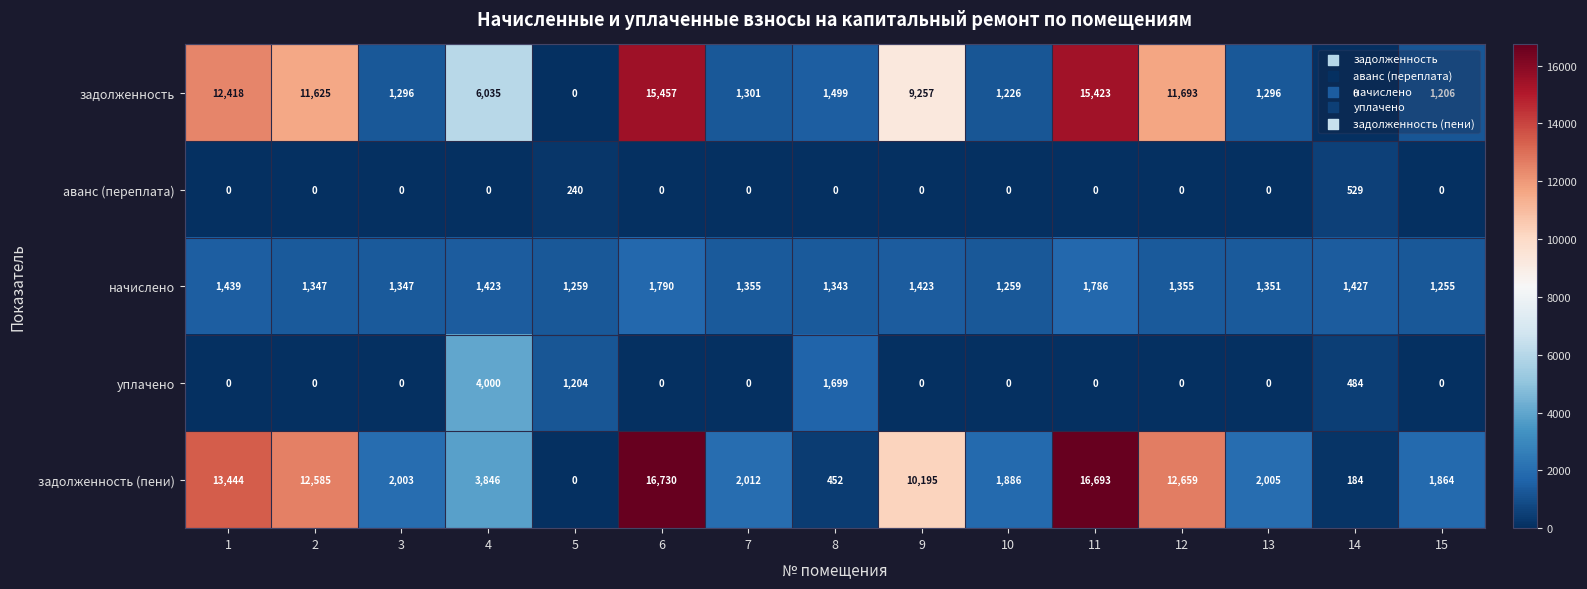

What is the greatest value displayed?

16730